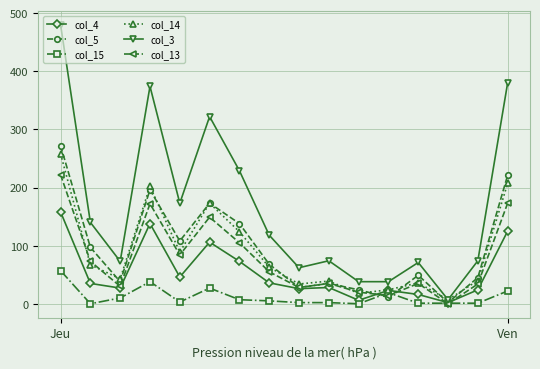

What are all the series names shown in the legend?

col_4, col_5, col_15, col_14, col_3, col_13